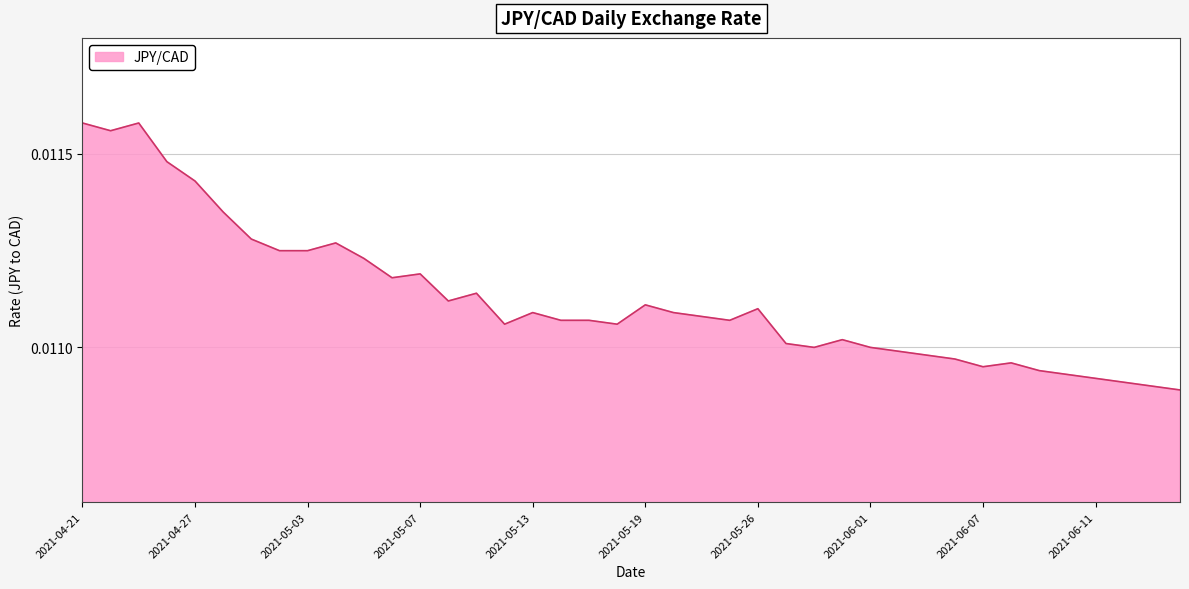

How many lines are shown in the chart?

1